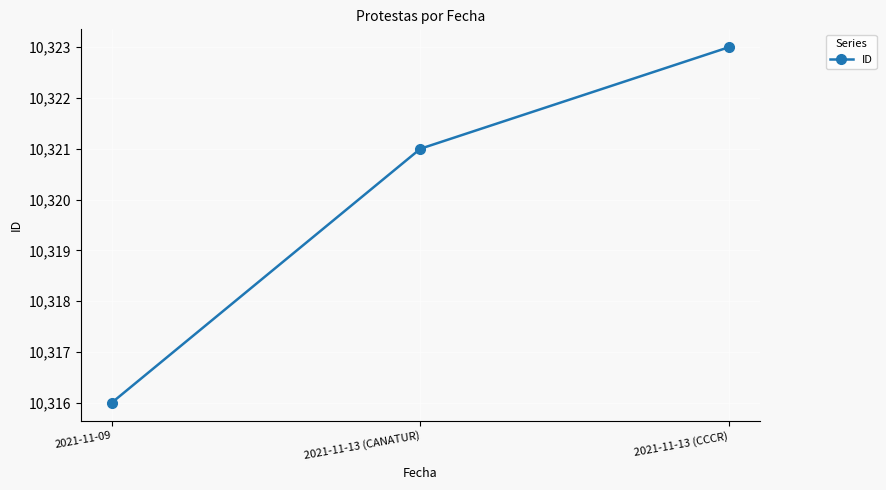

Which category has the highest value across all series?

2021-11-13 (CCCR)